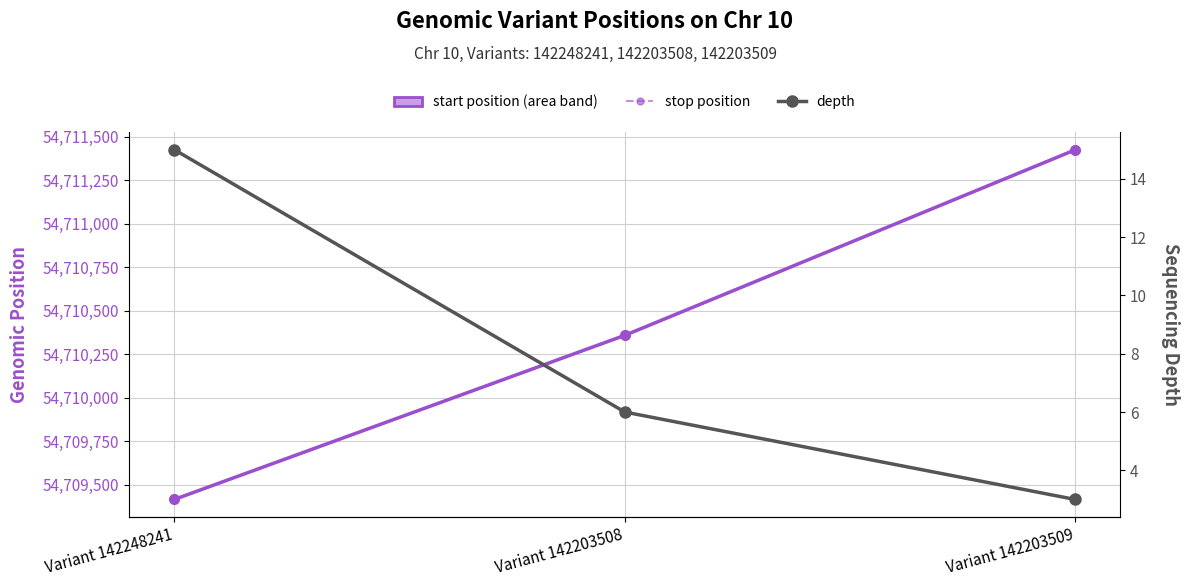

The value of stop position at Variant 142248241 is 24544588. True or false?

False